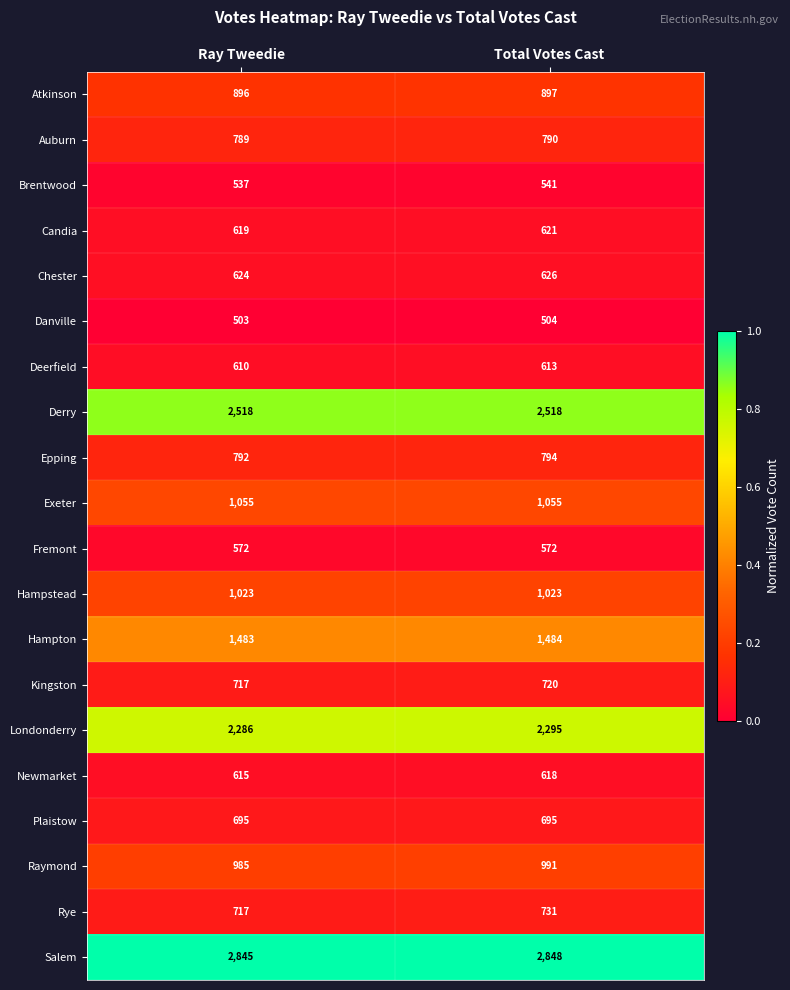

Where is Atkinson nearest to the value 896?

Ray Tweedie